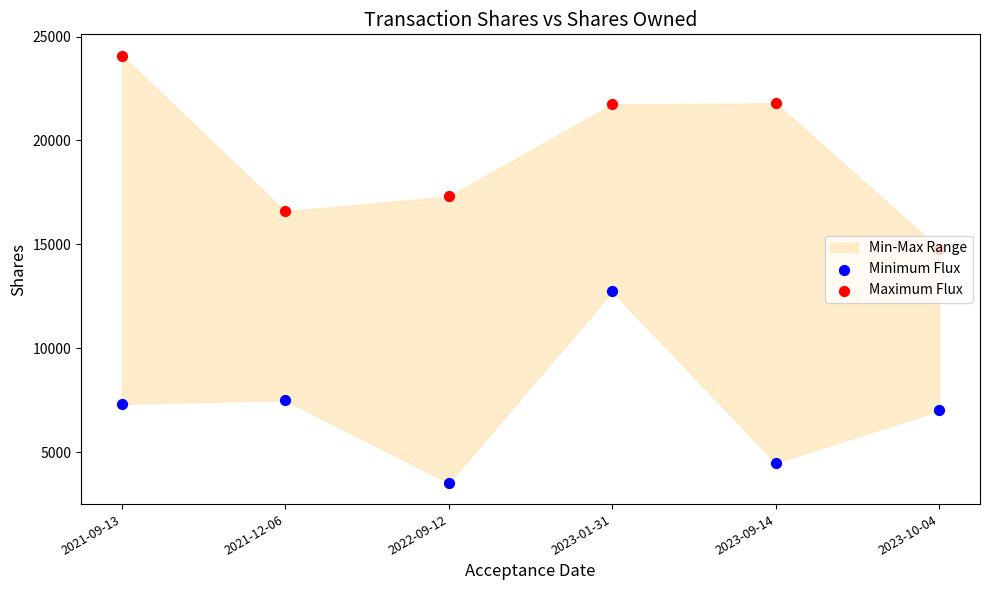

Which series reaches the minimum Y coordinate?

Minimum Flux